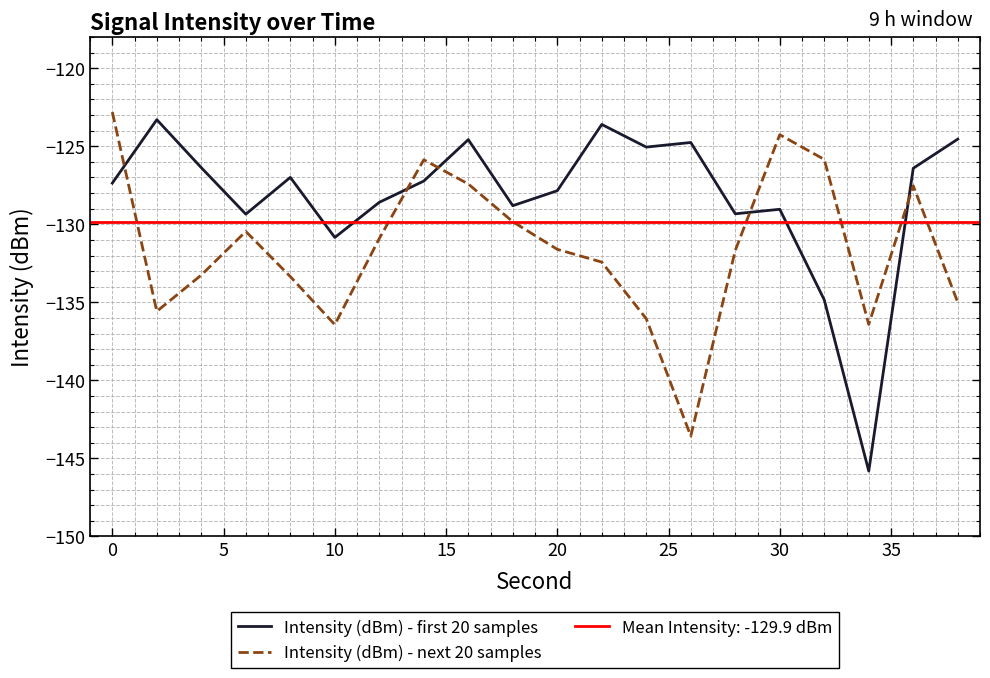

What is the minimum value shown in the chart?

-145.8